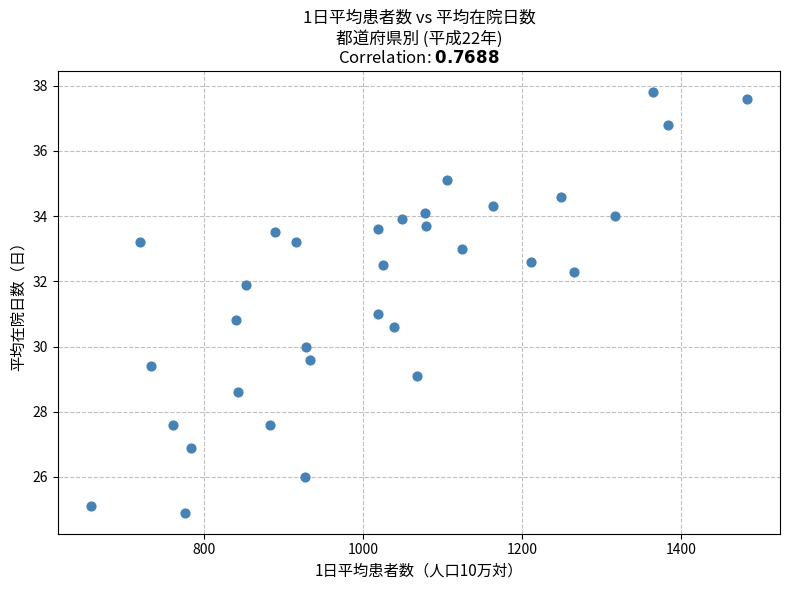

What is the range of X values (max minus min)?

825.0